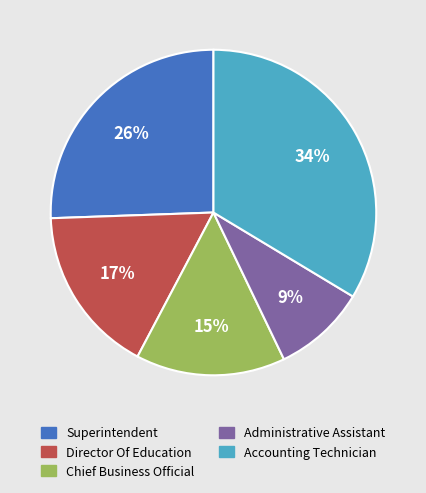

Which category has the smallest portion of the pie?

Administrative Assistant